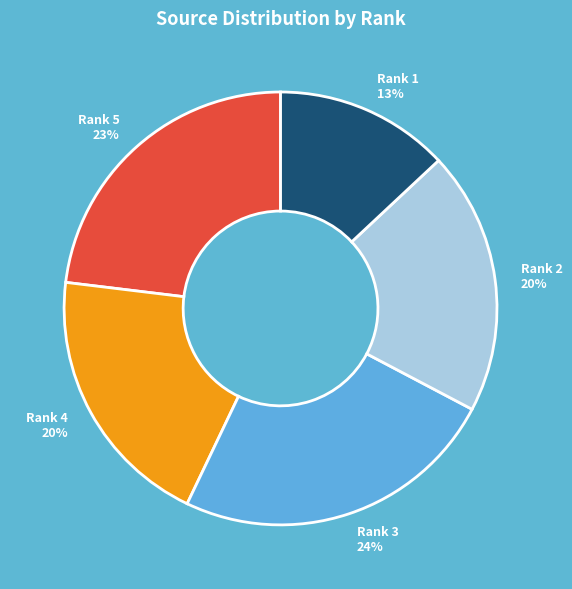

To the nearest percent, what is the difference between the largest and smallest slice percentages?

11%